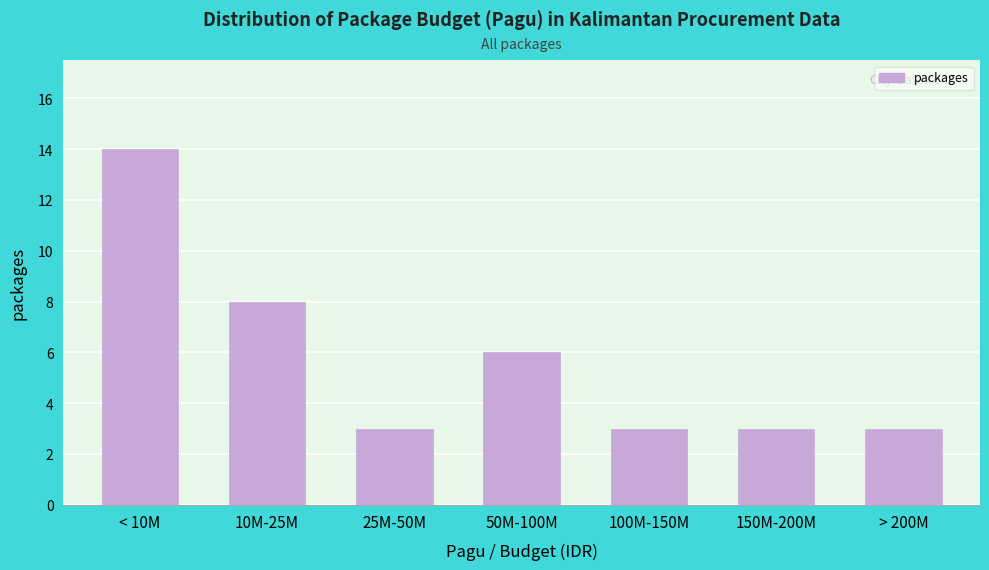

Reading left to right, extract all data points from this chart.

< 10M=14	10M-25M=8	25M-50M=3	50M-100M=6	100M-150M=3	150M-200M=3	> 200M=3